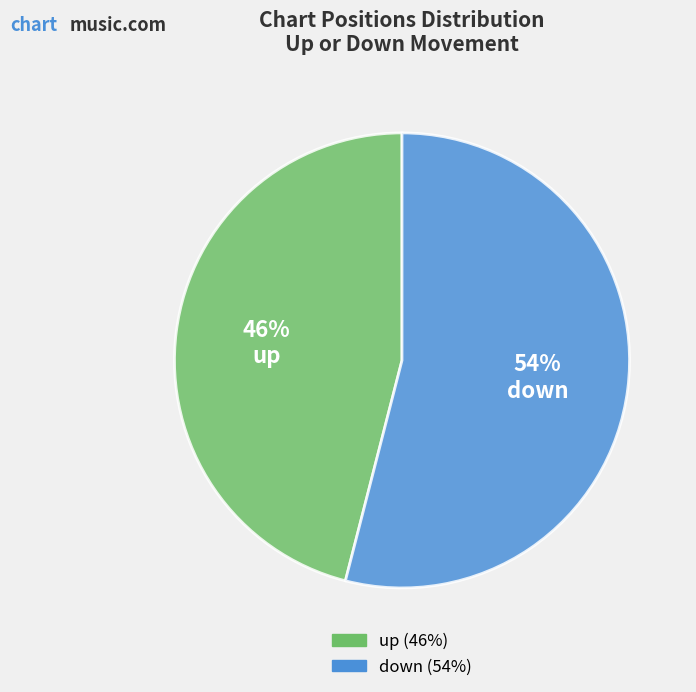

Is up the majority of the pie?

No